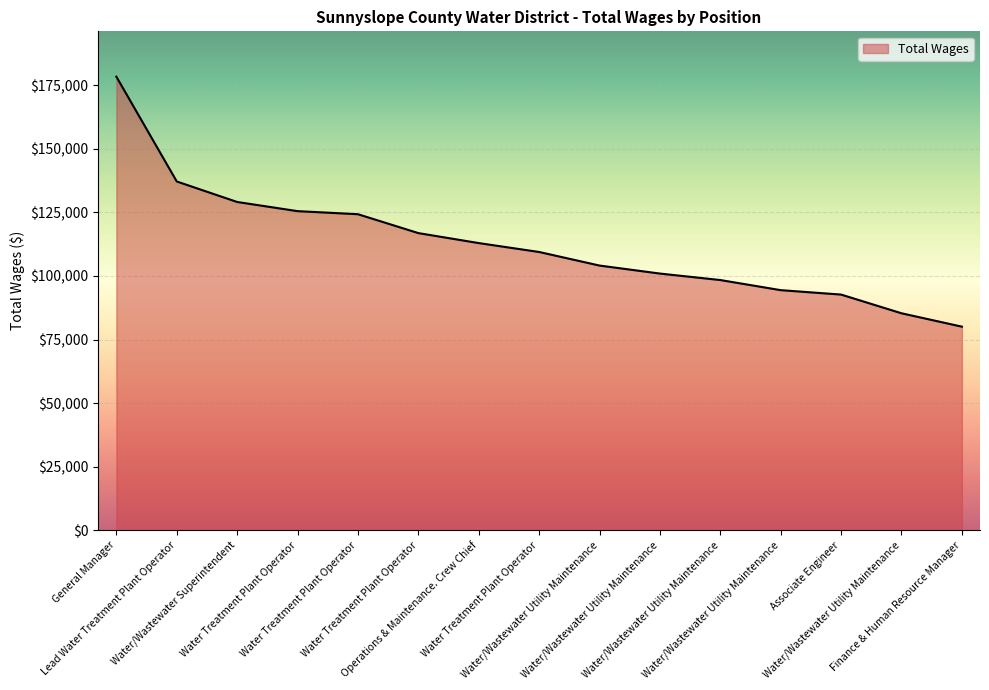

Is this an area chart (filled region under the line)?

Yes